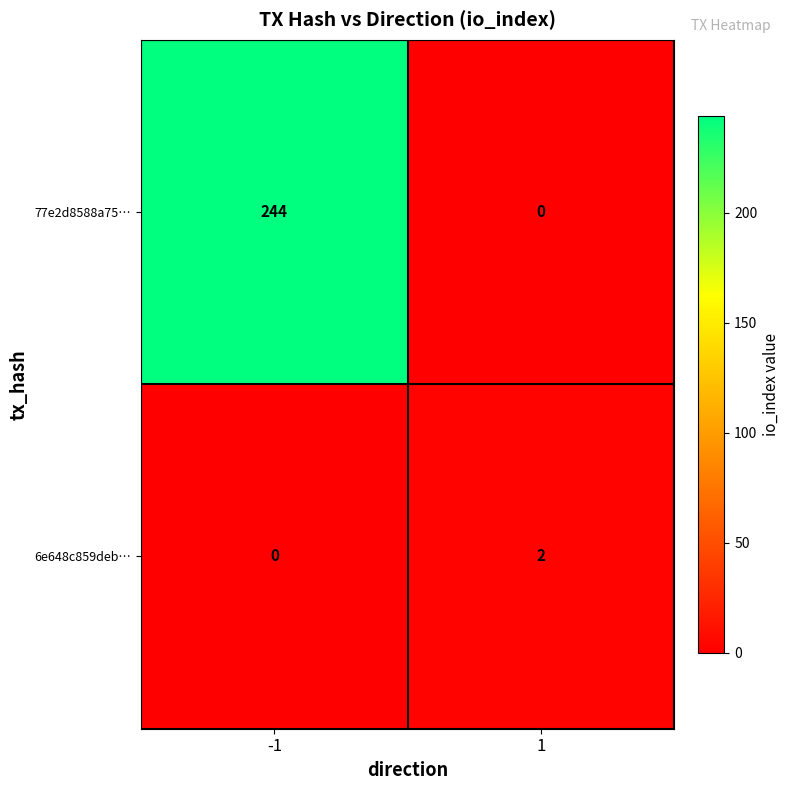

Is it true that 77e2d8588a75… equals 134 at 1?

False